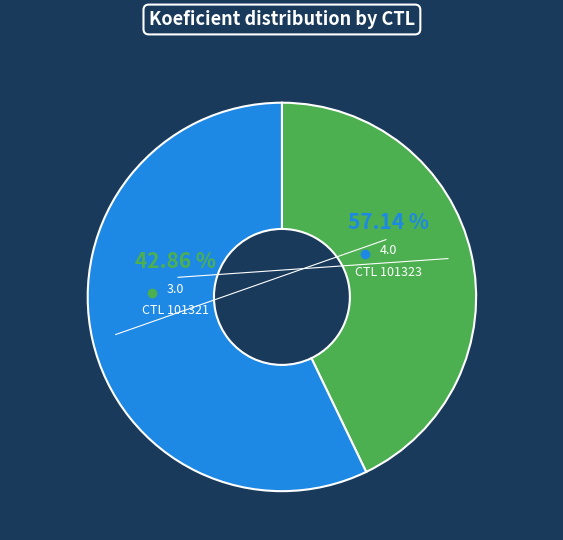

Is there a majority slice in this chart?

Yes